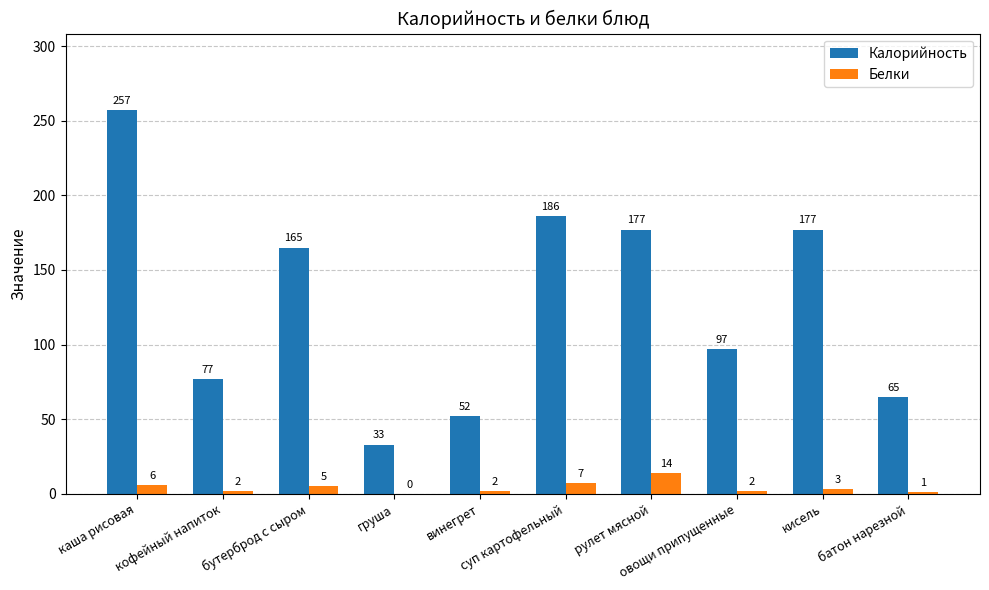

What is the highest value of the Белки series?

14